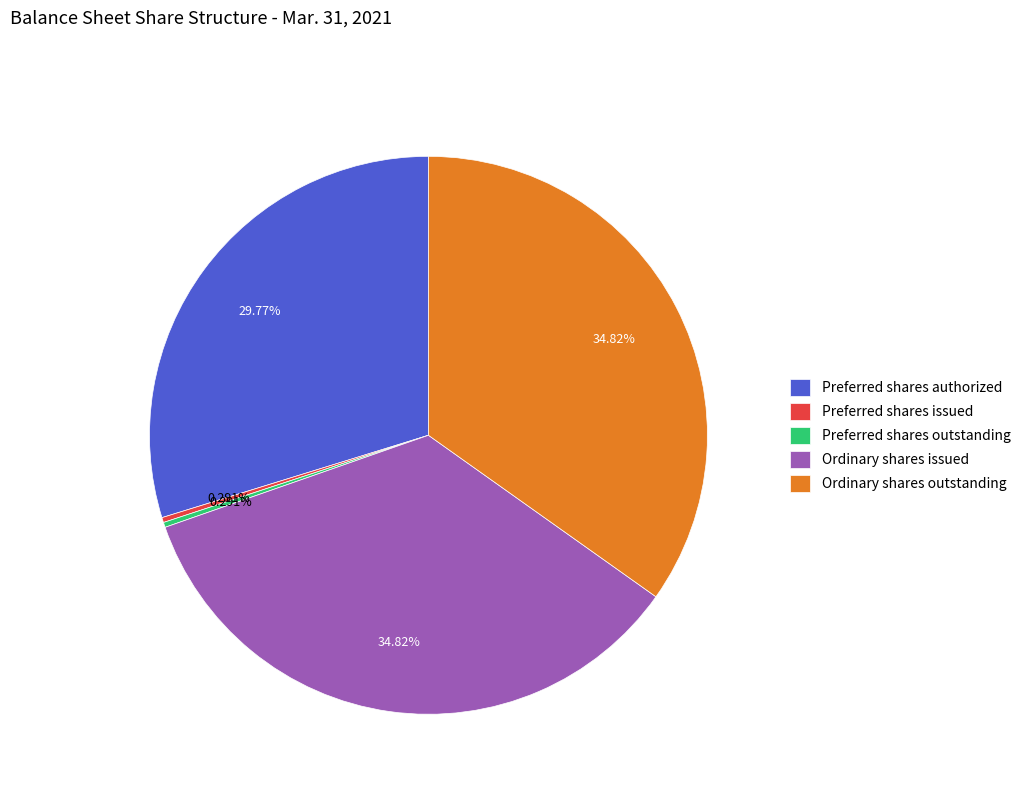

Is there a majority slice in this chart?

No